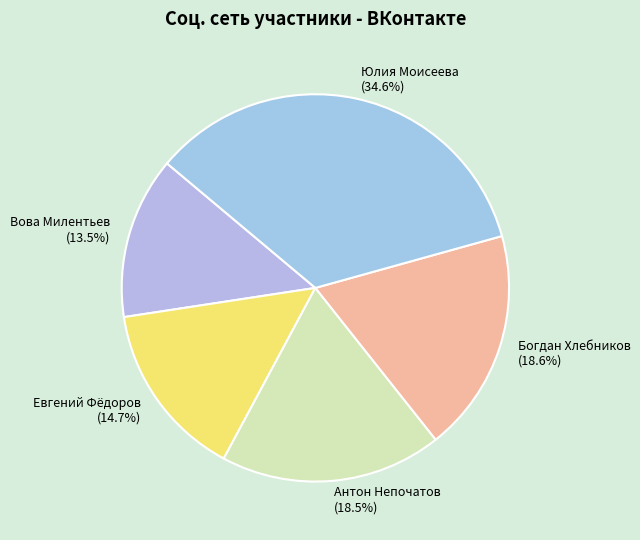

Count the number of slices in the pie.

5